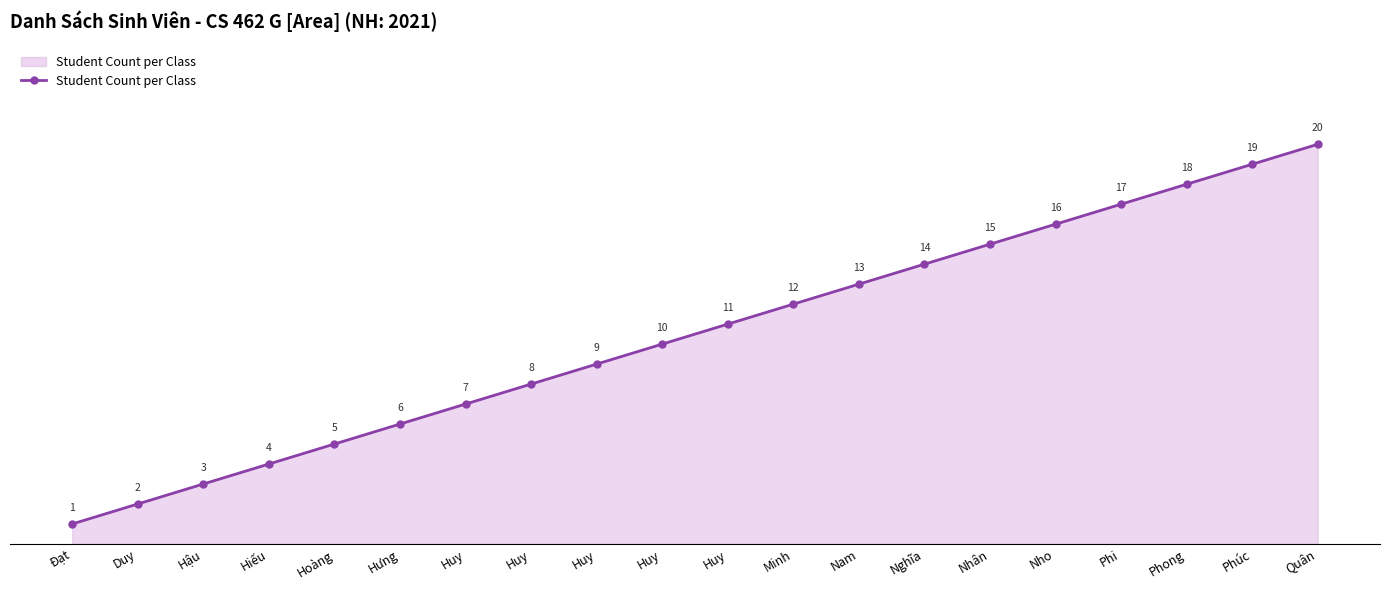

How many lines are shown in the chart?

1